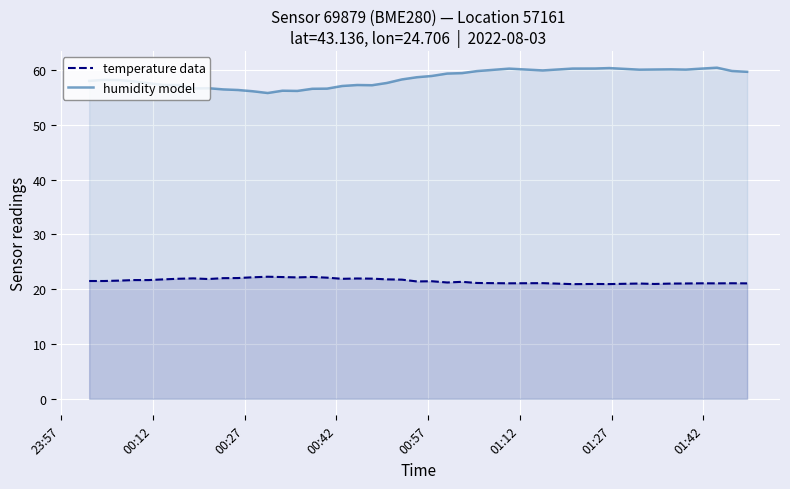

List the series in order of their peak value, highest first.

humidity model, temperature data